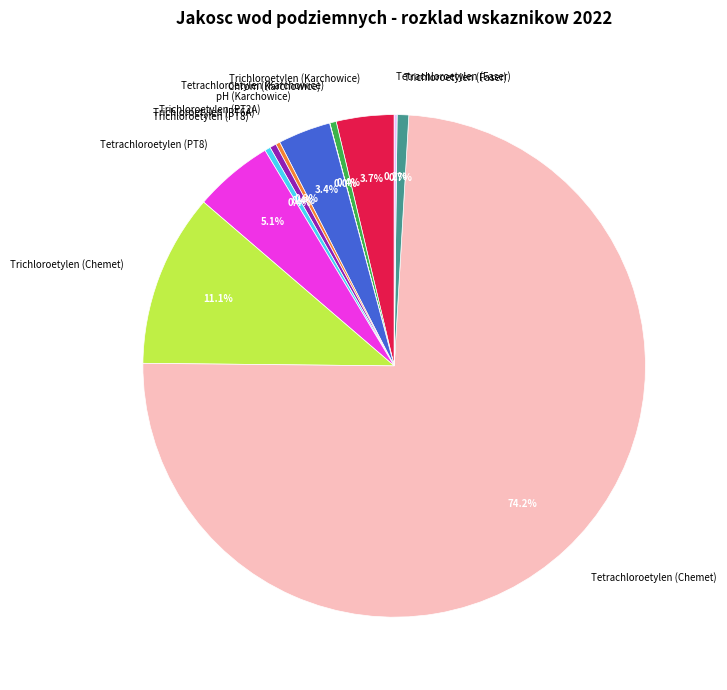

Between Tetrachloroetylen (Chemet) and pH (Karchowice), which is larger?

Tetrachloroetylen (Chemet)